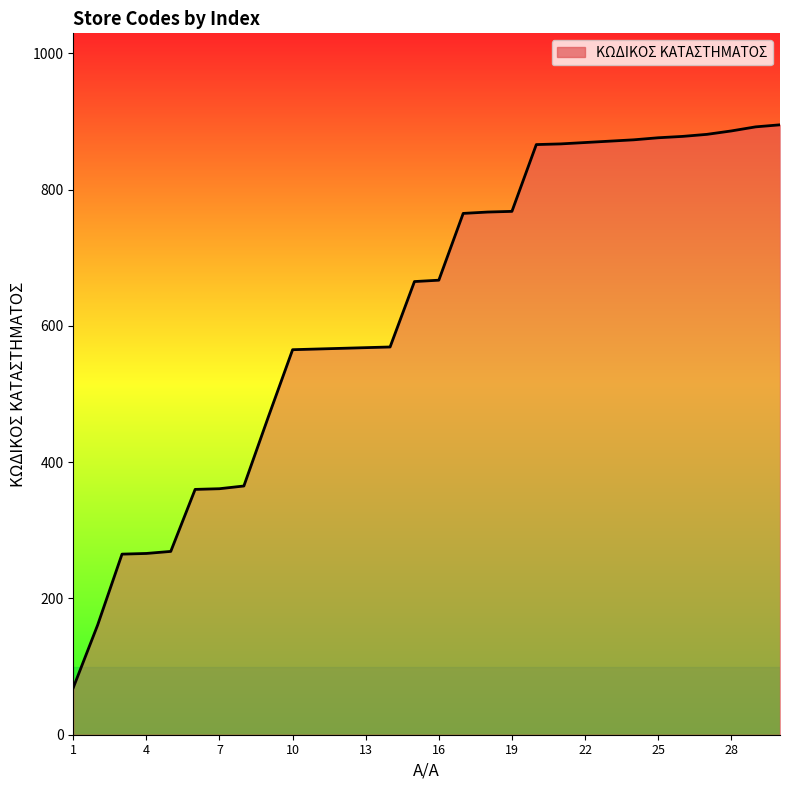

What is the difference between the maximum and minimum values?

826